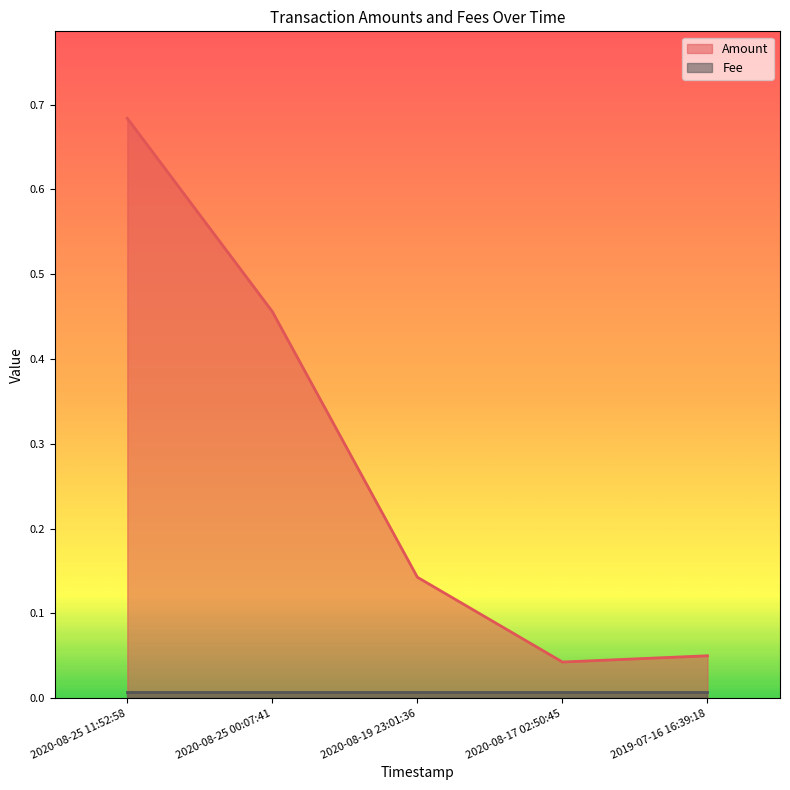

How many interior local valleys (lower than both neighbors) does the data have?

1